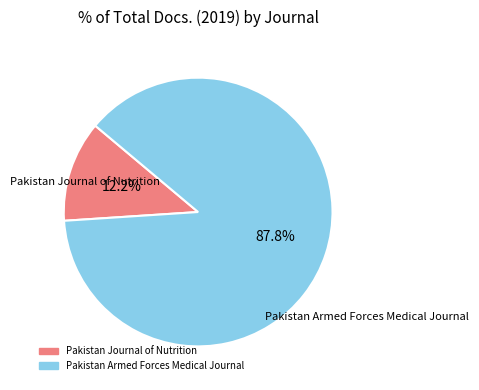

Which slice is the smallest?

Pakistan Journal of Nutrition